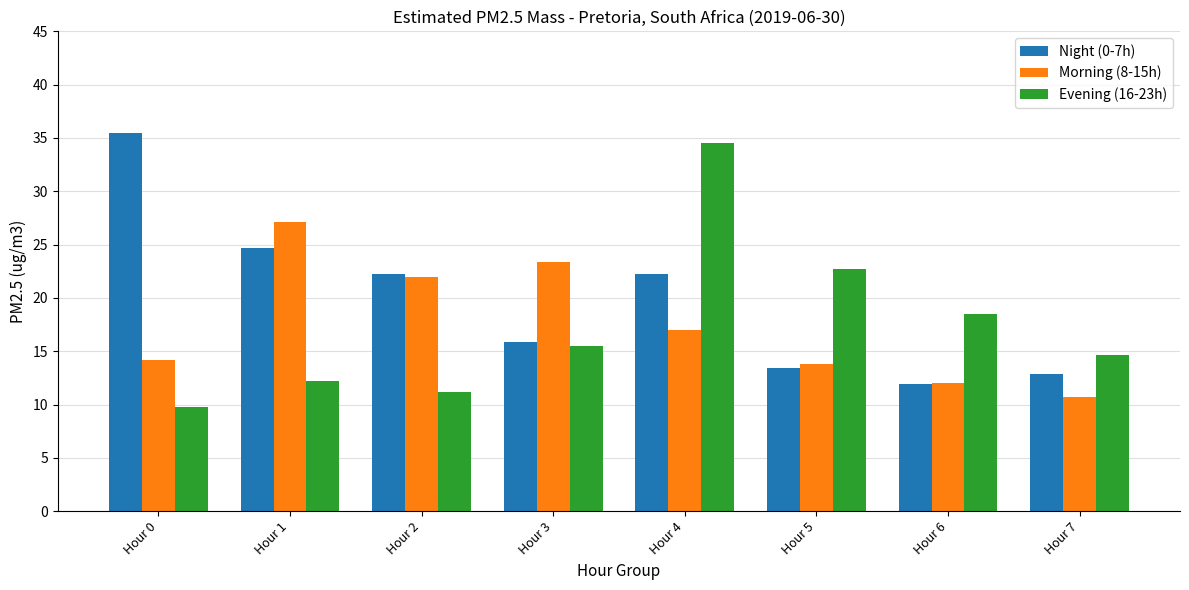

What are all the series names shown in the legend?

Night (0-7h), Morning (8-15h), Evening (16-23h)